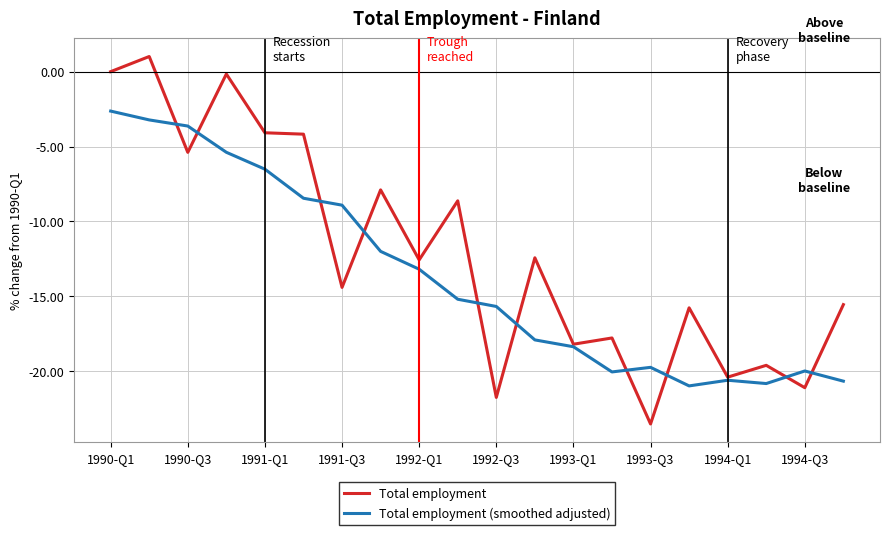

Which series has the largest total across all categories?

Total employment